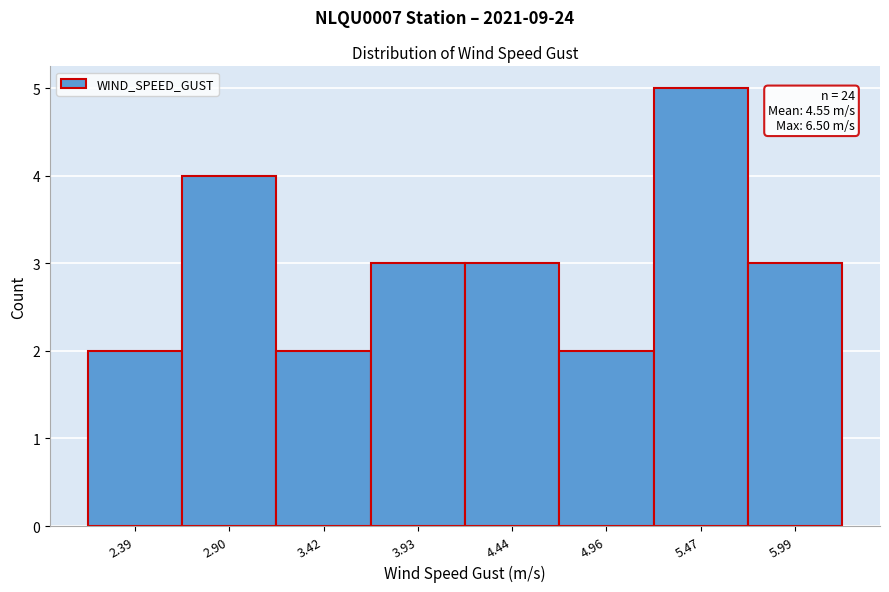

Reading left to right, what are all the values shown in this chart?

2.39=2	2.90=4	3.42=2	3.93=3	4.44=3	4.96=2	5.47=5	5.99=3